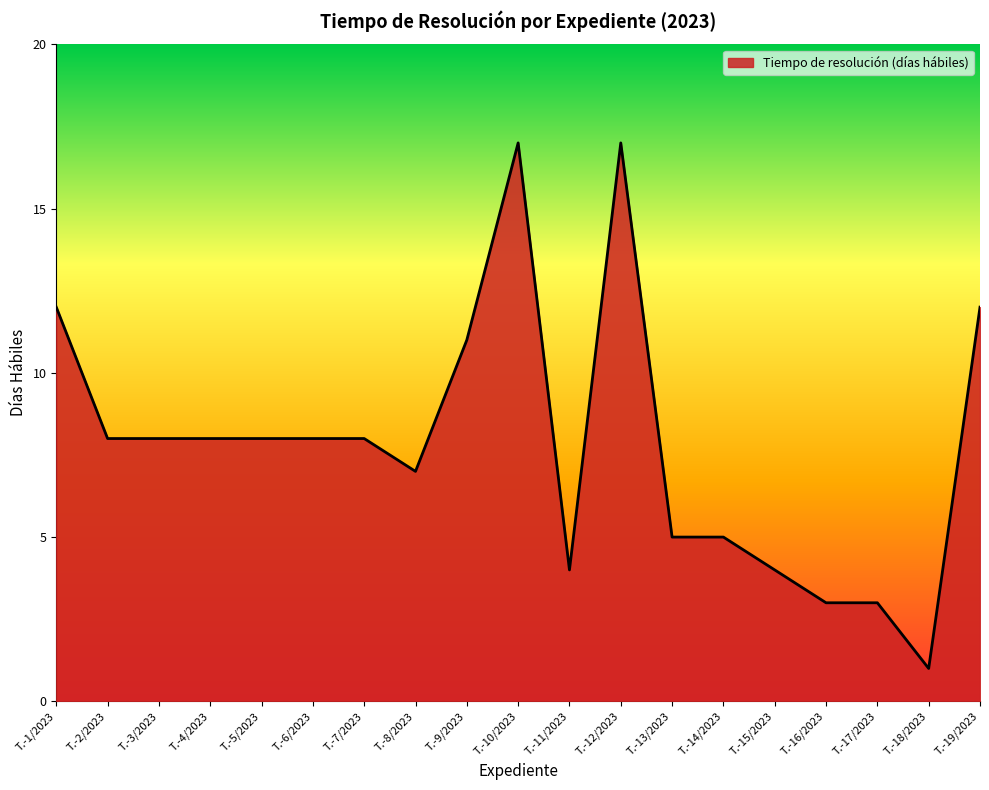

What position from the right is T.-14/2023?

6